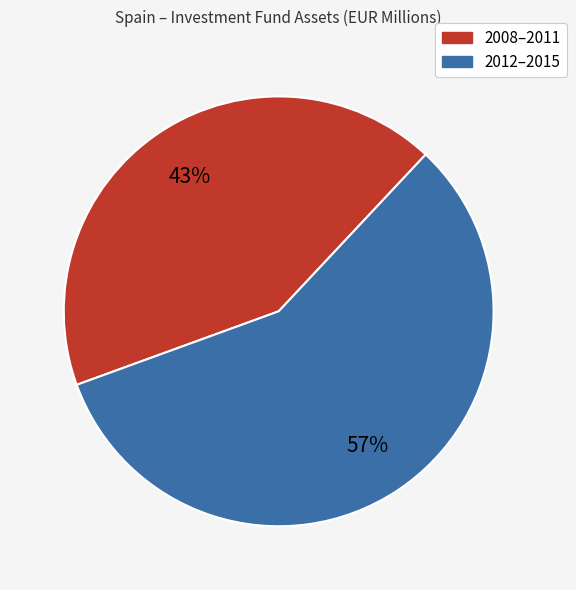

Does any single category account for the majority?

Yes